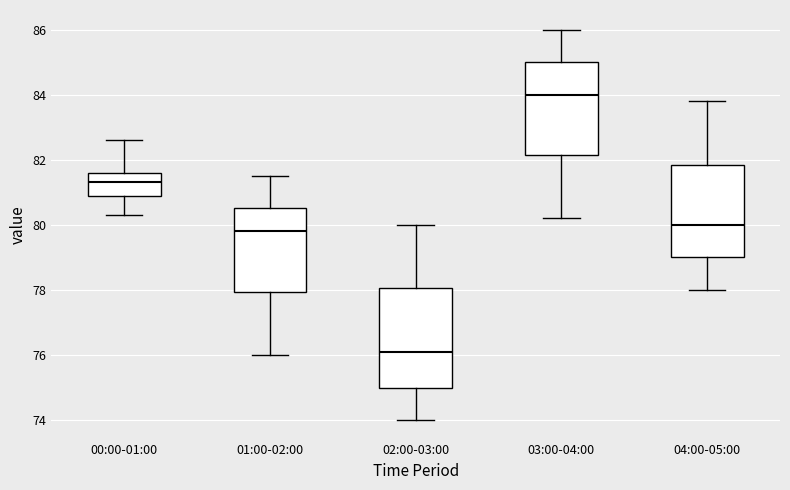

Reading left to right, read every box against the y-axis: the position of its median line, the range the box covers, and the ends of its whiskers. The values are not printed on the chart, so give them approximately, as read against the axis.

00:00-01:00: median 81.4, box 81.0 to 81.6, whiskers 80.4 to 82.6
01:00-02:00: median 79.8, box 78.0 to 80.6, whiskers 76.0 to 81.6
02:00-03:00: median 76.2, box 75.0 to 78.0, whiskers 74.0 to 80.0
03:00-04:00: median 84.0, box 82.2 to 85.0, whiskers 80.2 to 86.0
04:00-05:00: median 80.0, box 79.0 to 81.8, whiskers 78.0 to 83.8